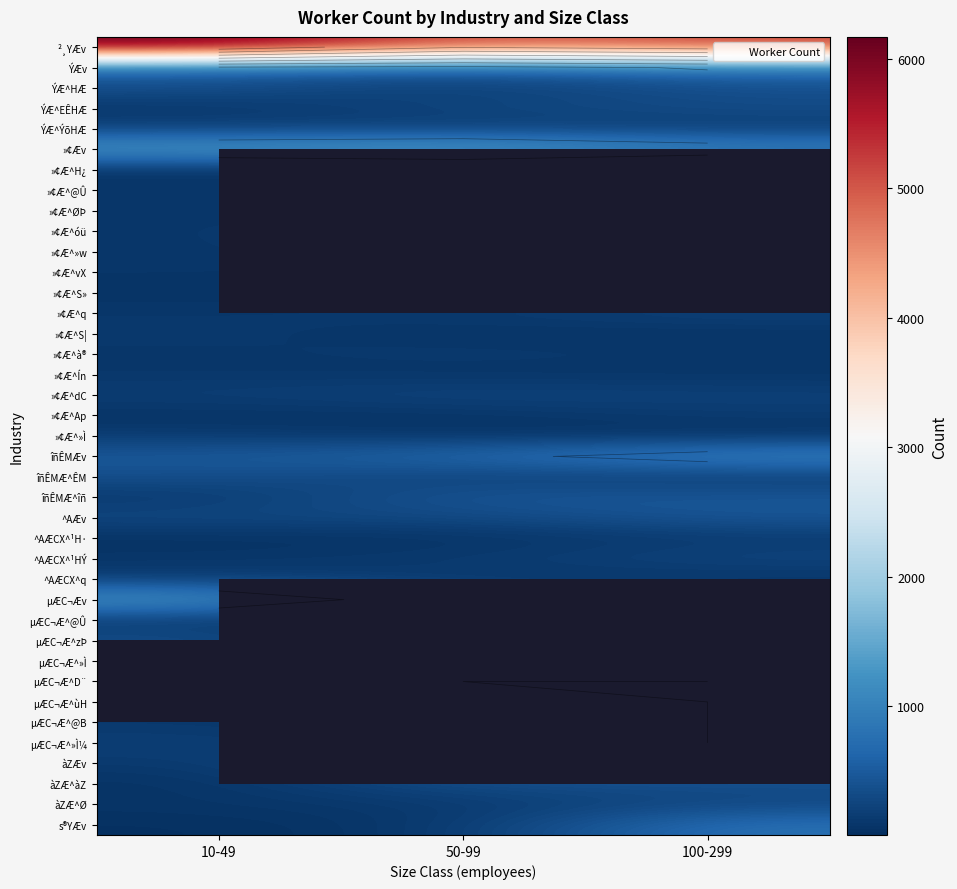

The µÆC¬Æv series shows 325.2 at 100-299. True or false?

False